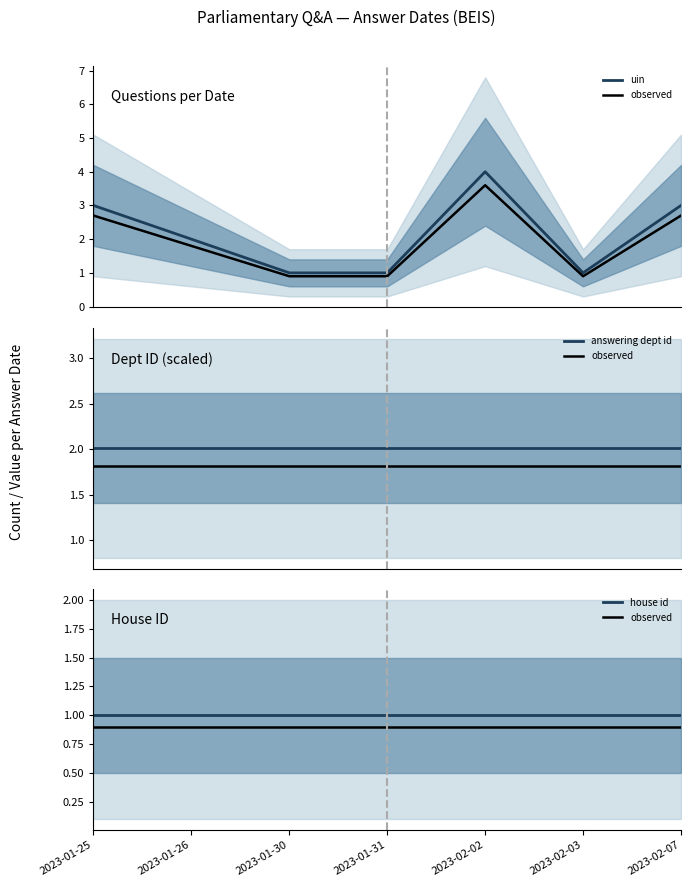

Rank the categories by uin value from highest to lowest.

2023-02-02, 2023-01-25, 2023-02-07, 2023-01-26, 2023-01-30, 2023-01-31, 2023-02-03